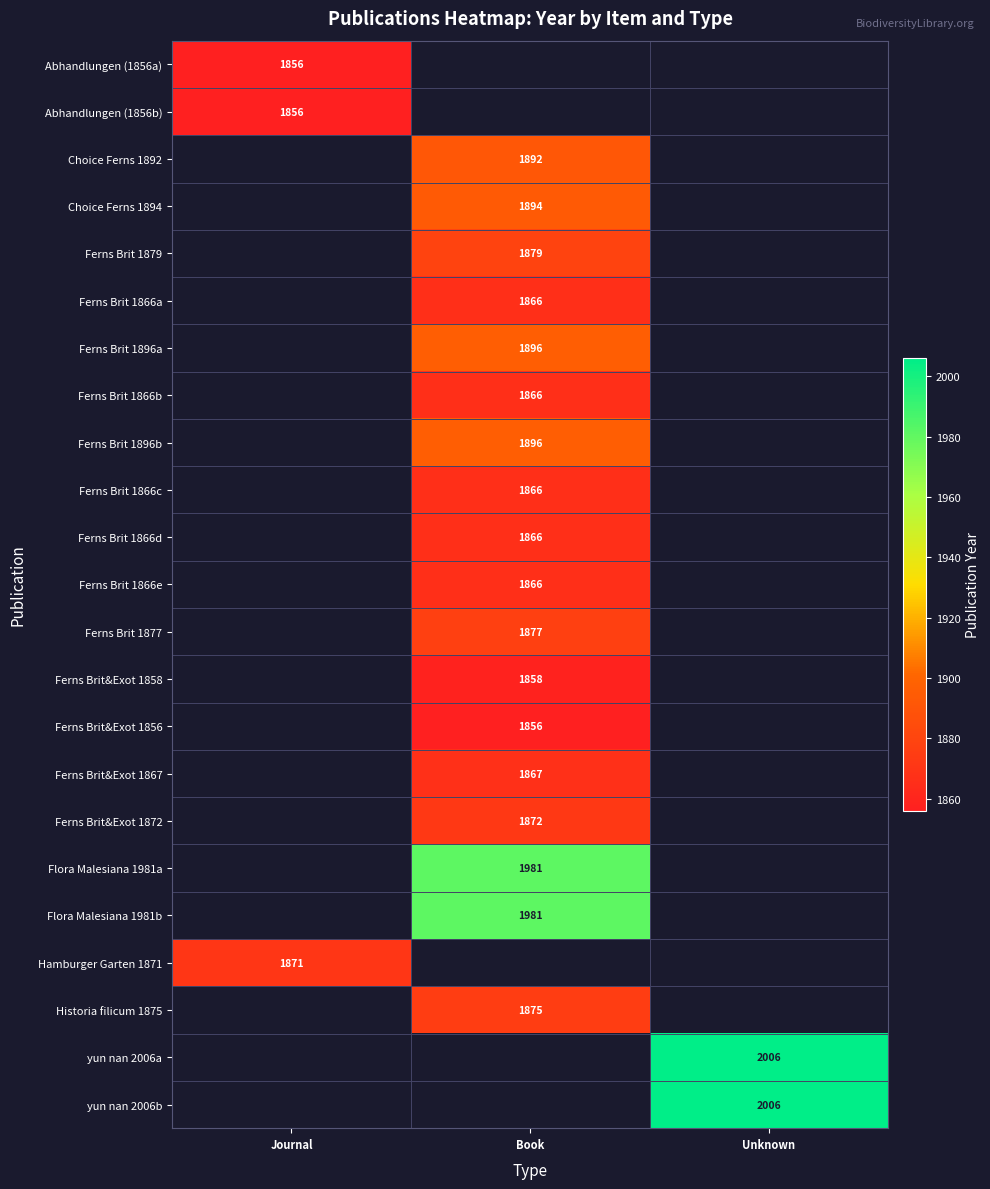

True or false: Ferns Brit 1866b has a value of 1866 at Book.

True